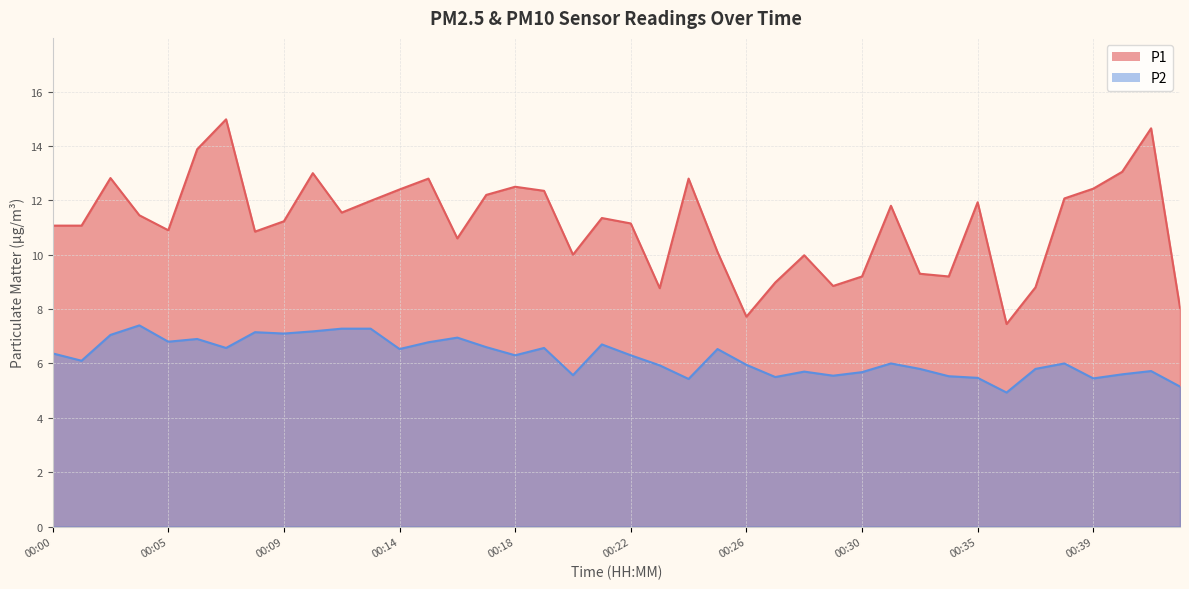

Rank the series by their average value, from lowest to highest.

P2, P1